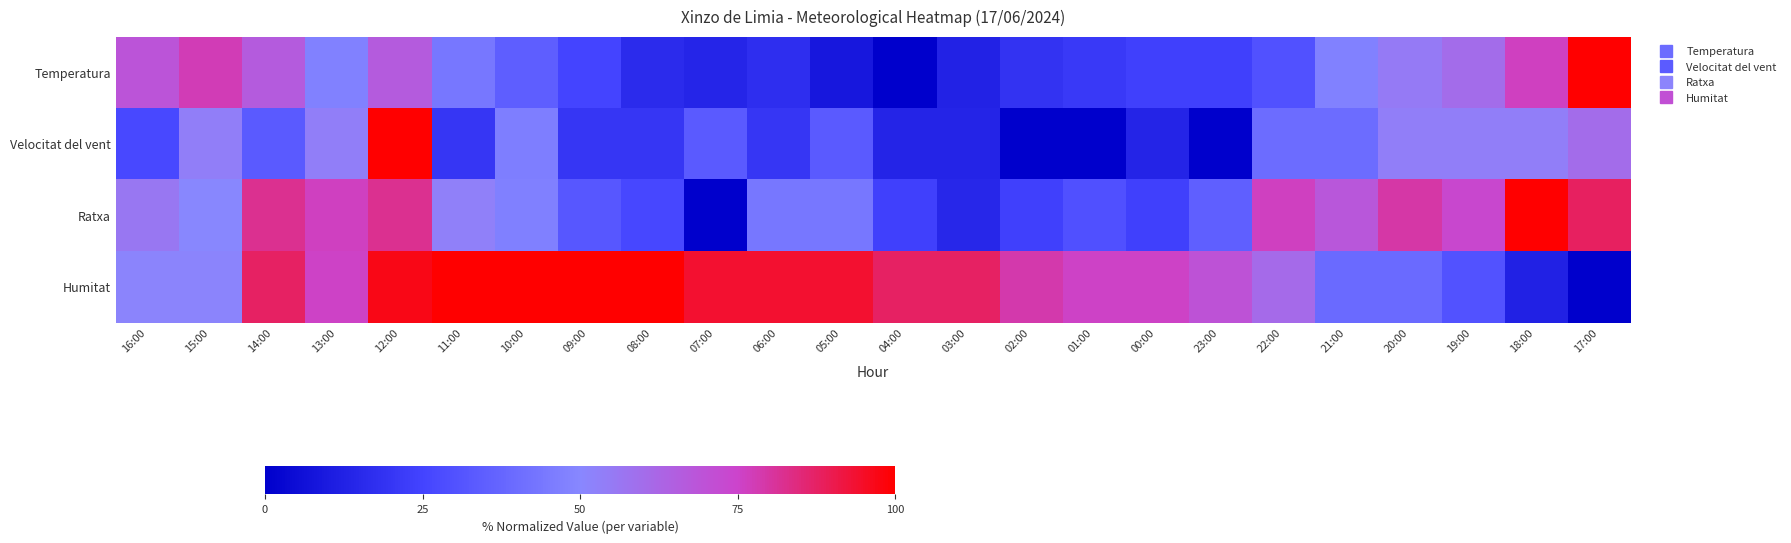

At 13:00, list the series in order from largest to smallest.

Ratxa, Humitat, Velocitat del vent, Temperatura